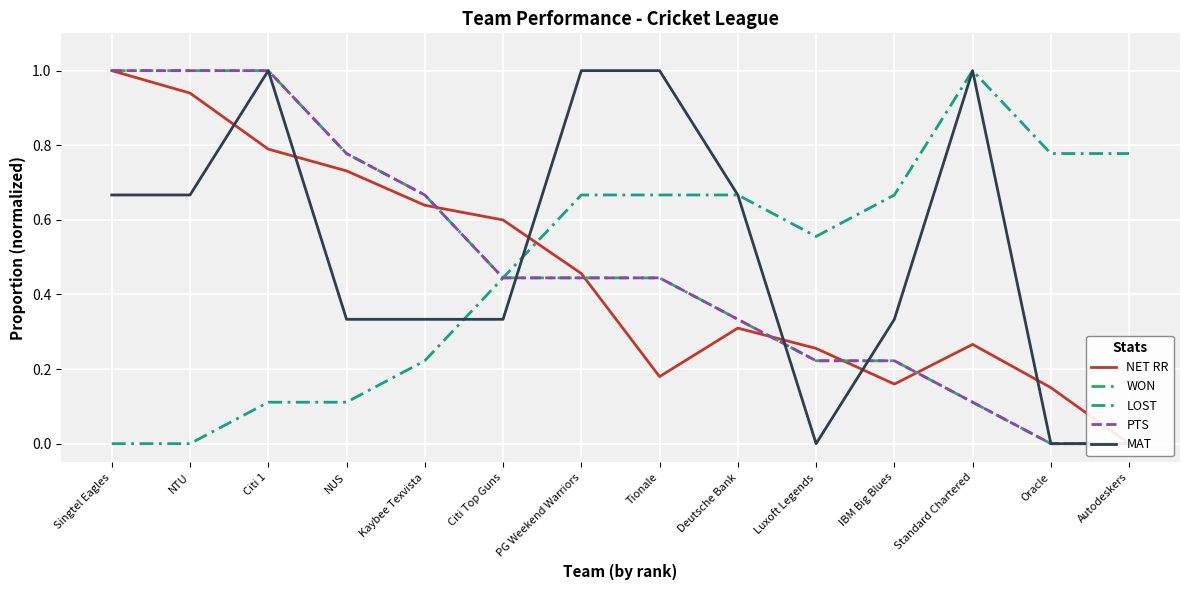

True or false: WON has a value of 0.2 at Tionale.

False